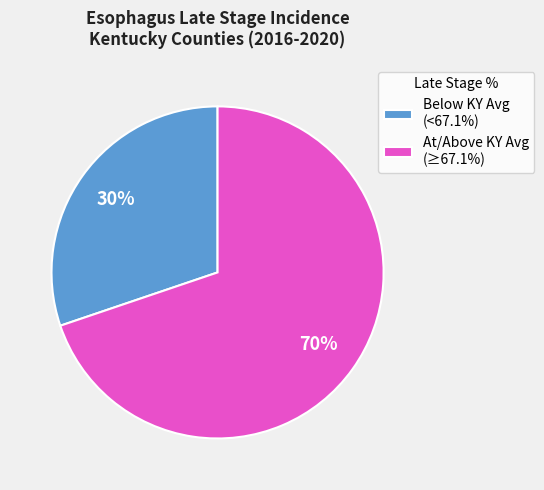

Is the sum of Below KY Avg (<67.1%) and At/Above KY Avg (≥67.1%) greater than half?

Yes